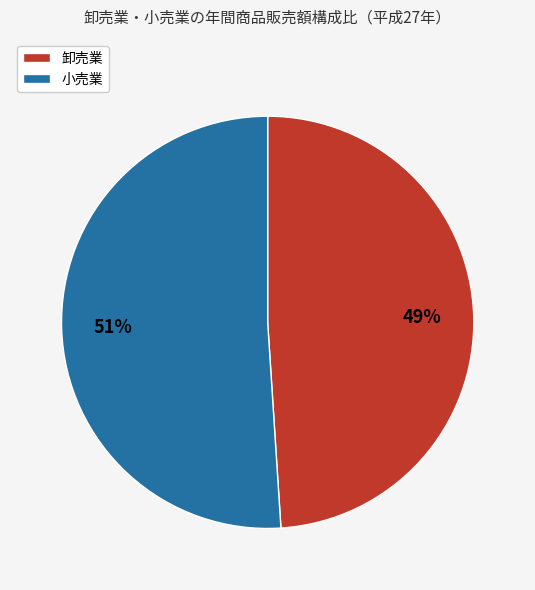

Do 小売業 and 卸売業 together represent more than half of the pie?

Yes